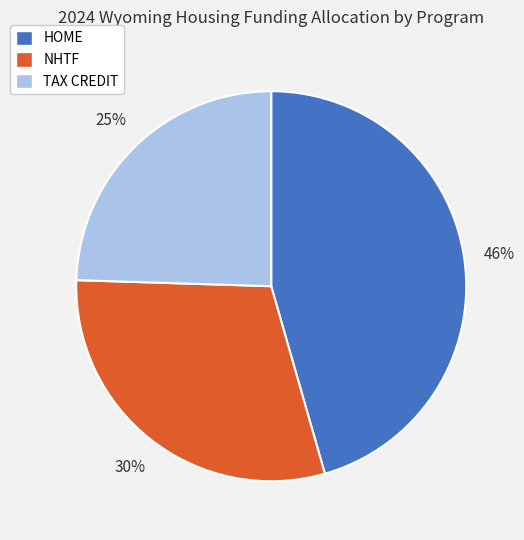

Rank the categories by value from highest to lowest.

HOME, NHTF, TAX CREDIT